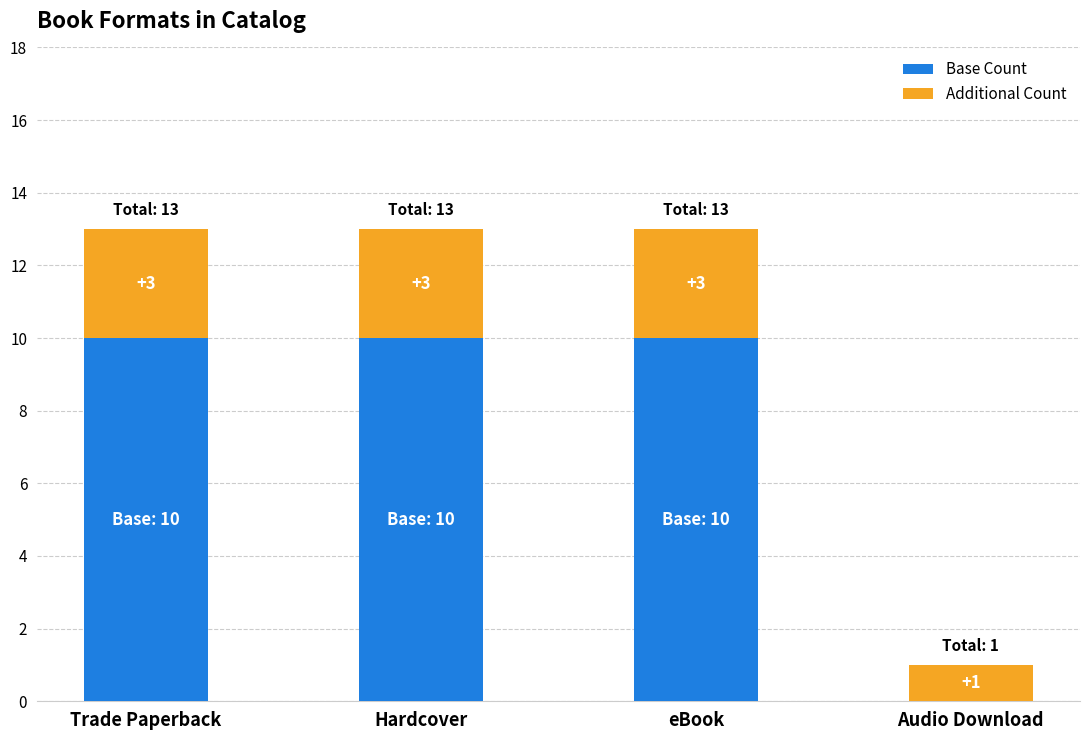

How many Base Count values are between 10 and 11?

3